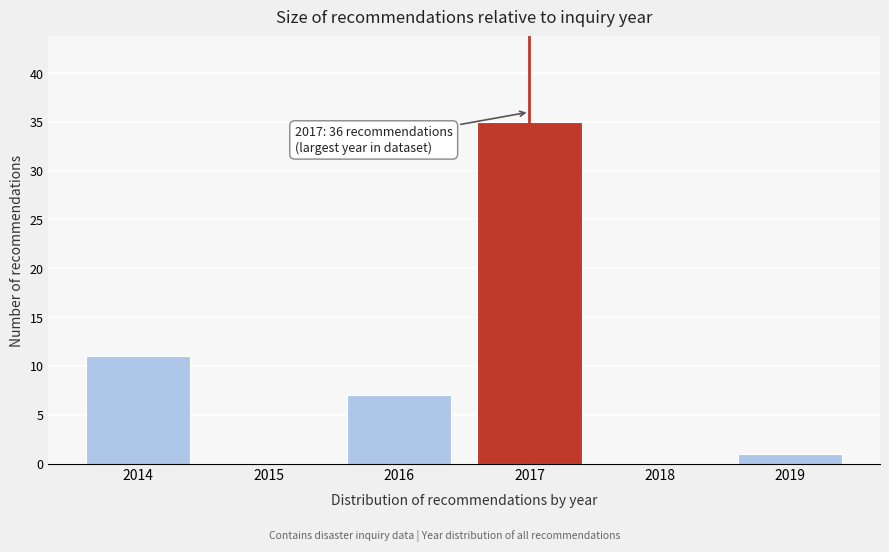

Reading right to left, what are all the values shown in this chart?

2019=1	2018=0	2017=35	2016=7	2015=0	2014=11